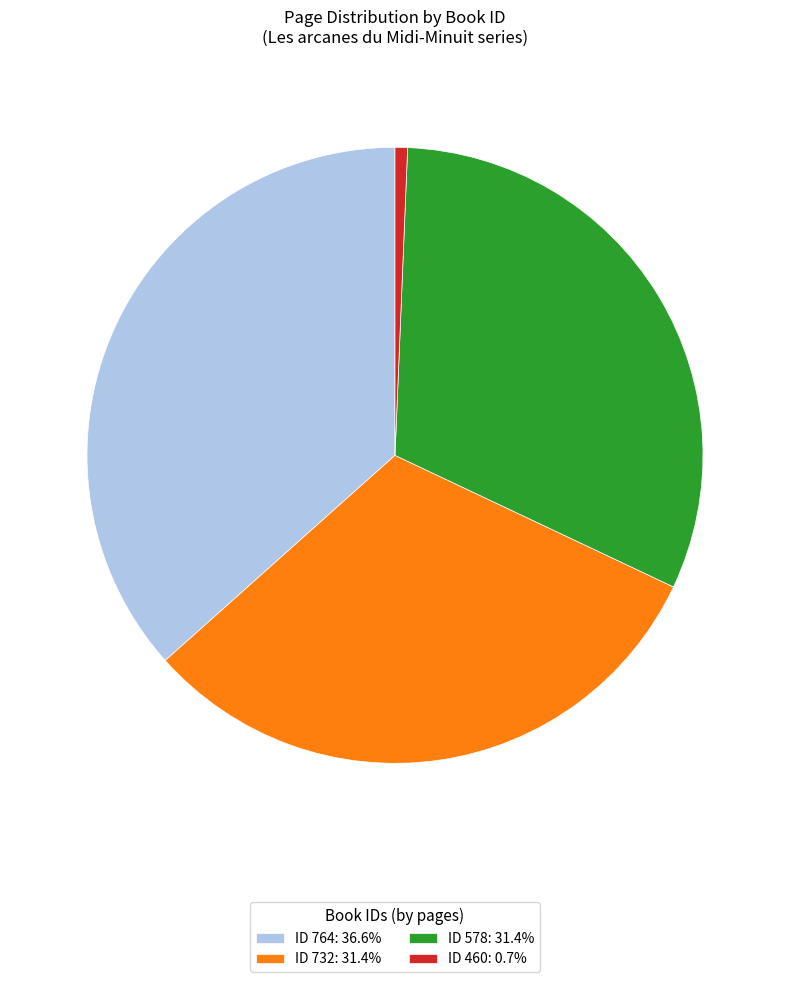

Is there a majority slice in this chart?

No